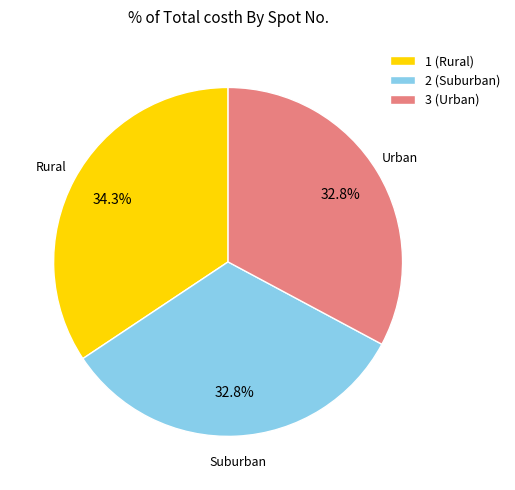

Combined, what portion of the pie is 2 and 3?

65.7%